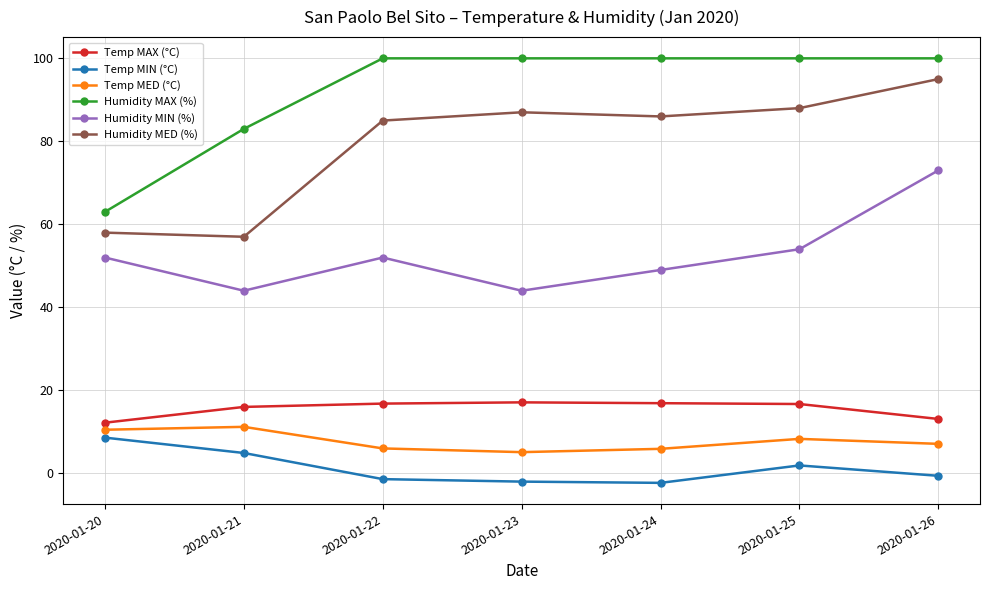

What is the maximum value for Humidity MAX (%)?

100.0